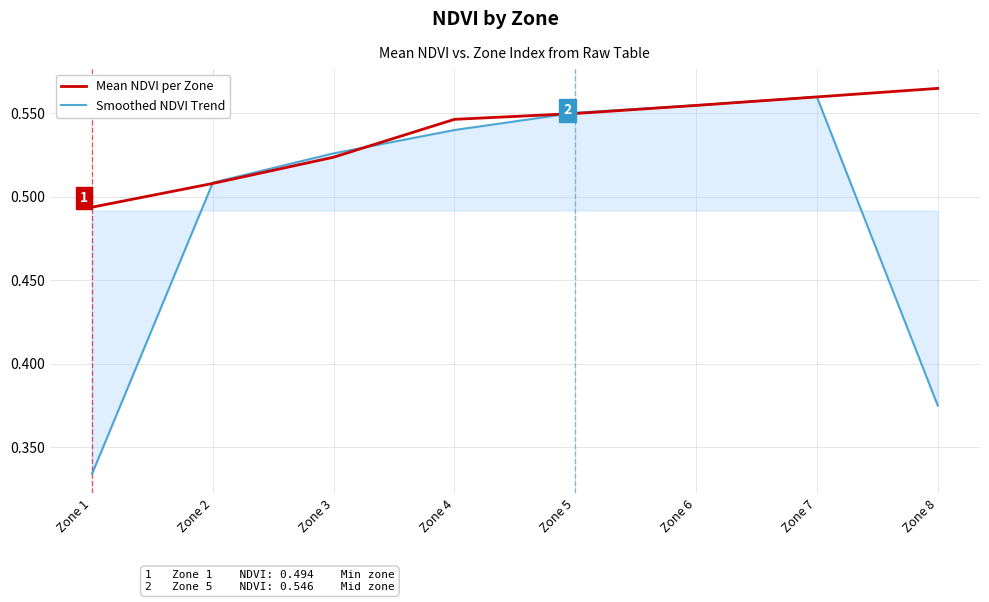

Which series changed the most between Zone 1 and Zone 5?

Smoothed NDVI Trend